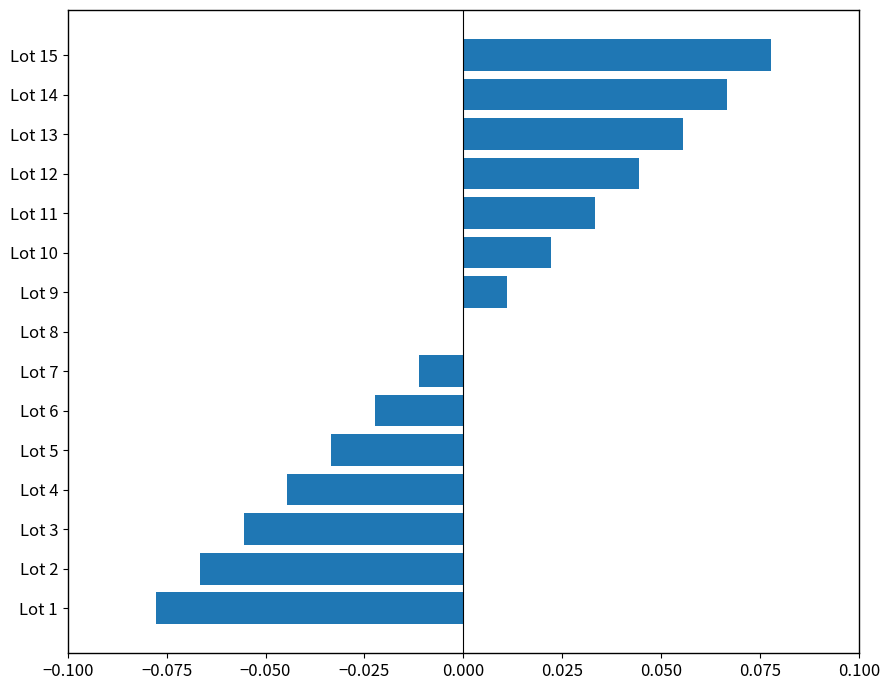

The chart shows a value of 0.1 at Lot 12. True or false?

False